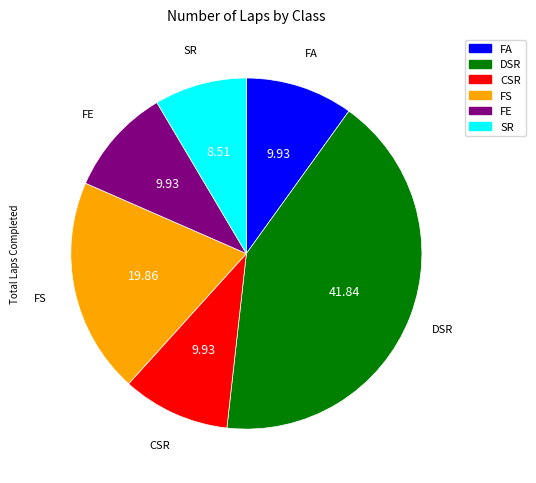

Do FE and SR together represent more than half of the pie?

No